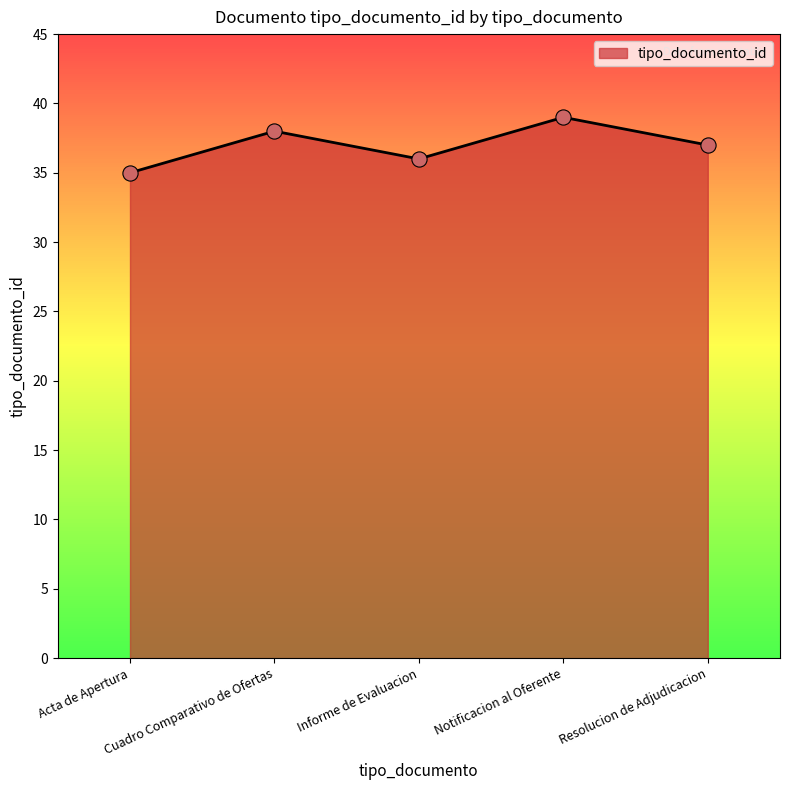

What is the change in value from Acta de Apertura to Informe de Evaluacion?

+1